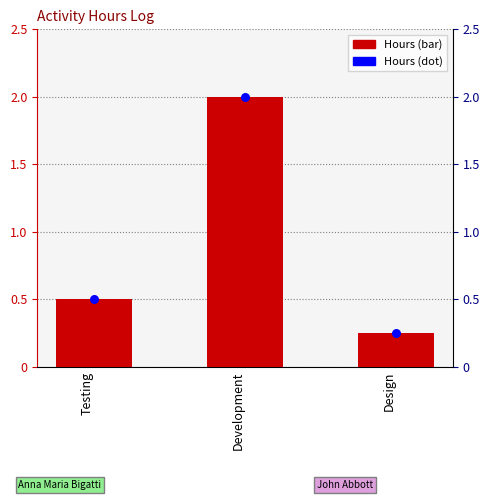

Which series reaches the maximum Y coordinate?

Hours